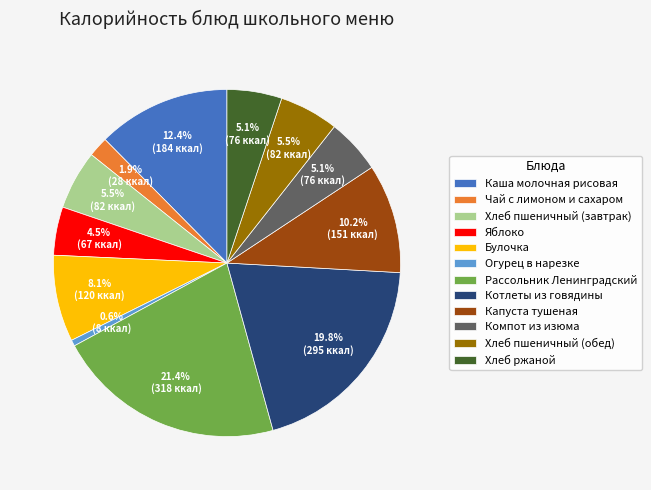

Is it true that Хлеб пшеничный (обед) is 11% of the pie?

False